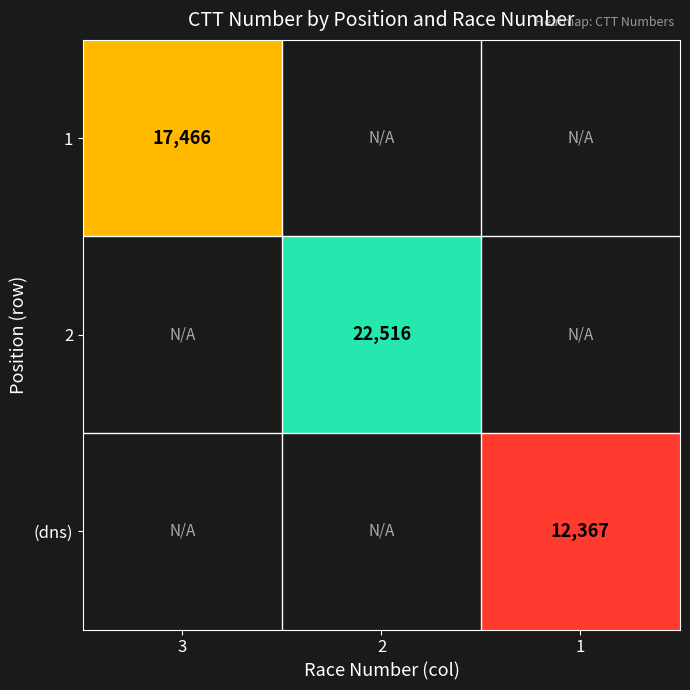

Is it true that (dns) equals 12367 at 1?

True